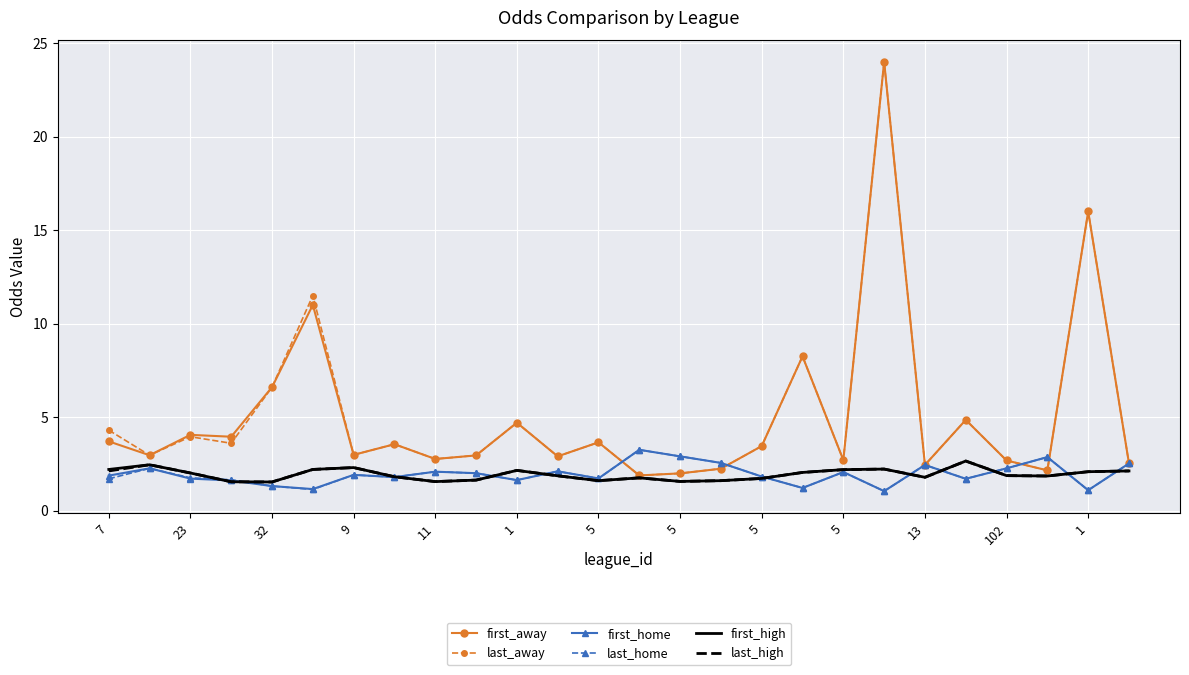

What are all the series names shown in the legend?

first_away, last_away, first_home, last_home, first_high, last_high